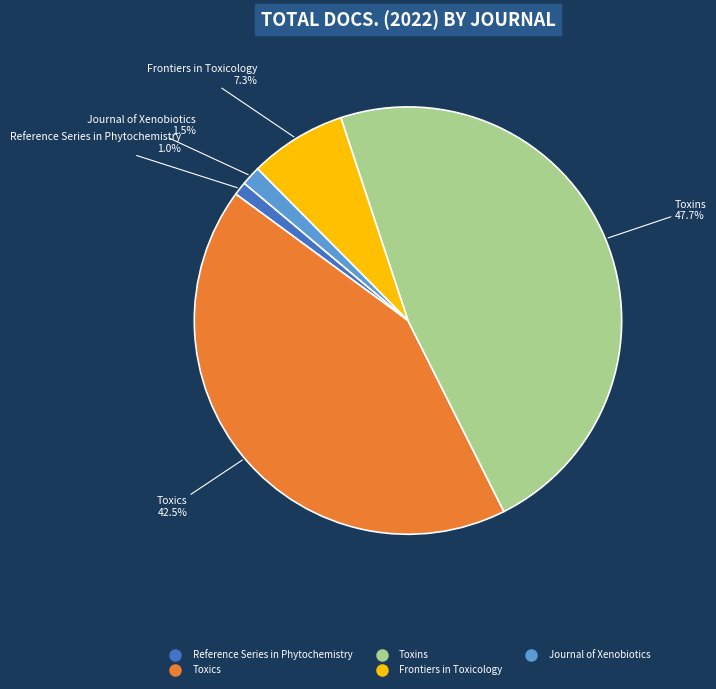

Which slice is the largest?

Toxins